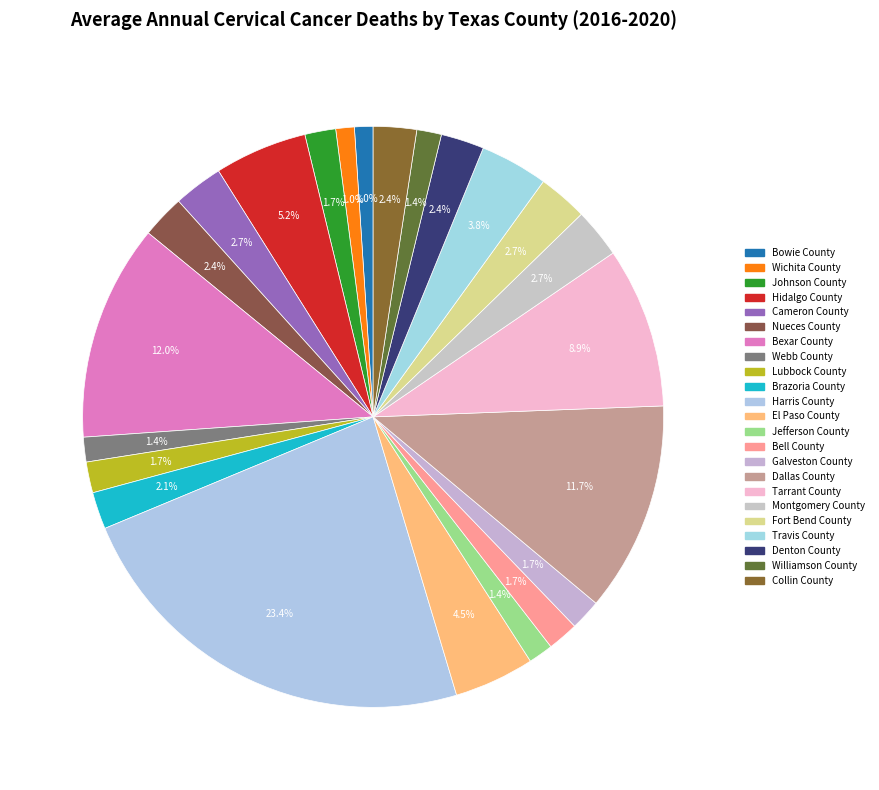

To the nearest percent, what is the difference between the Harris County and Dallas County slice percentages?

12%